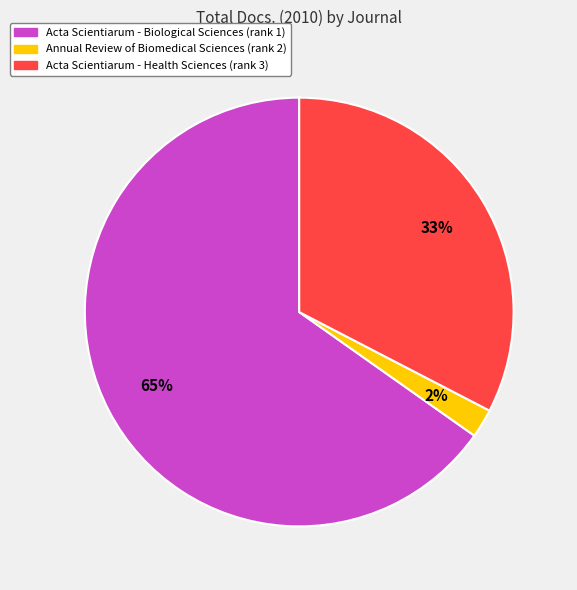

Rank the categories by value from highest to lowest.

Acta Scientiarum - Biological Sciences, Acta Scientiarum - Health Sciences, Annual Review of Biomedical Sciences